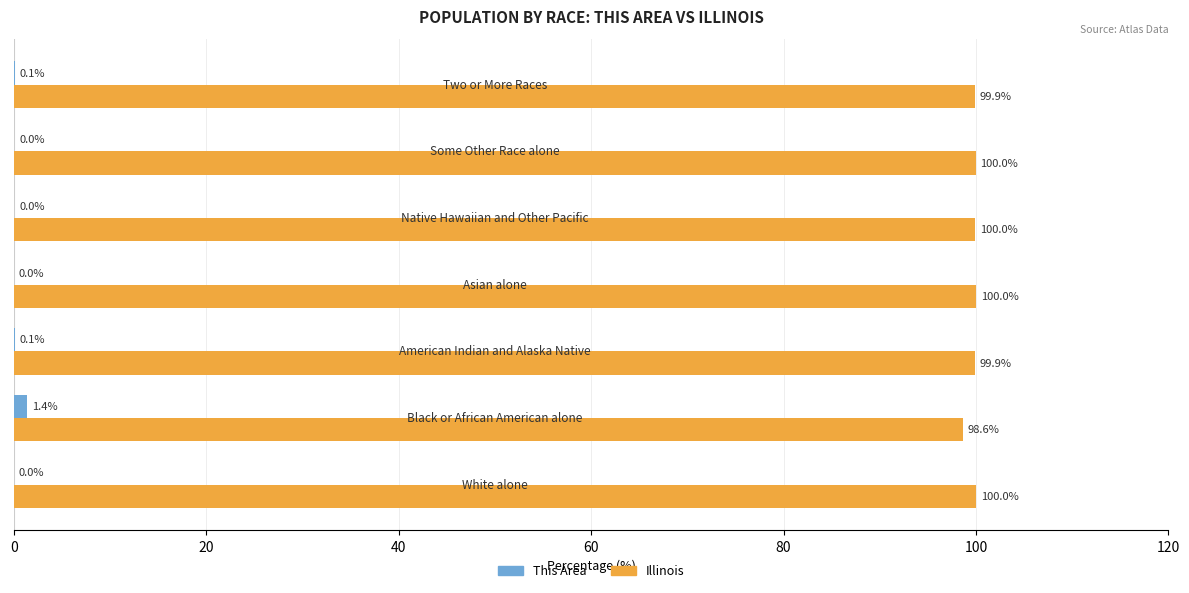

What are all the series names shown in the legend?

This Area, Illinois